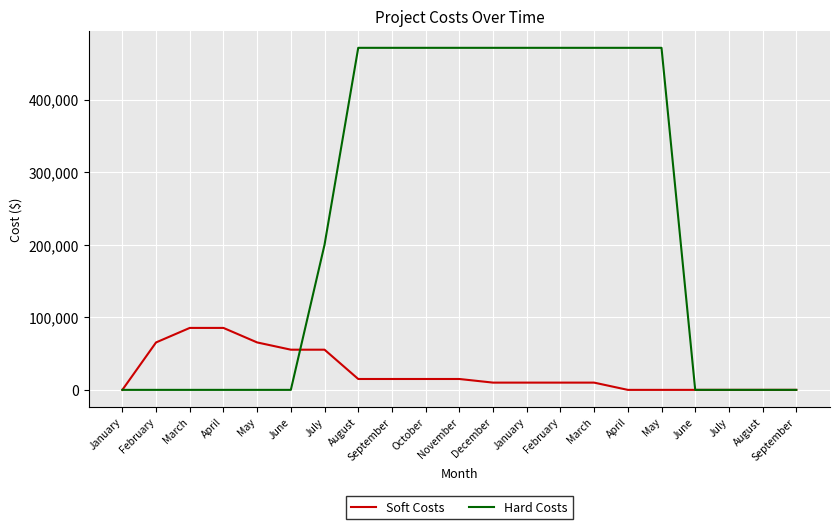

Reading right to left, what are all the values shown in this chart?

Soft Costs: 0.0	0.0	0.0	0.0	0.0	0.0	10000.0	10000.0	10000.0	10000.0	15000.0	15000.0	15000.0	15000.0	55383.3	55383.3	65383.3	85383.3	85383.3	65383.3	0.0
Hard Costs: 0.0	0.0	0.0	0.0	471400.0	471400.0	471400.0	471400.0	471400.0	471400.0	471400.0	471400.0	471400.0	471400.0	200000.0	0.0	0.0	0.0	0.0	0.0	0.0